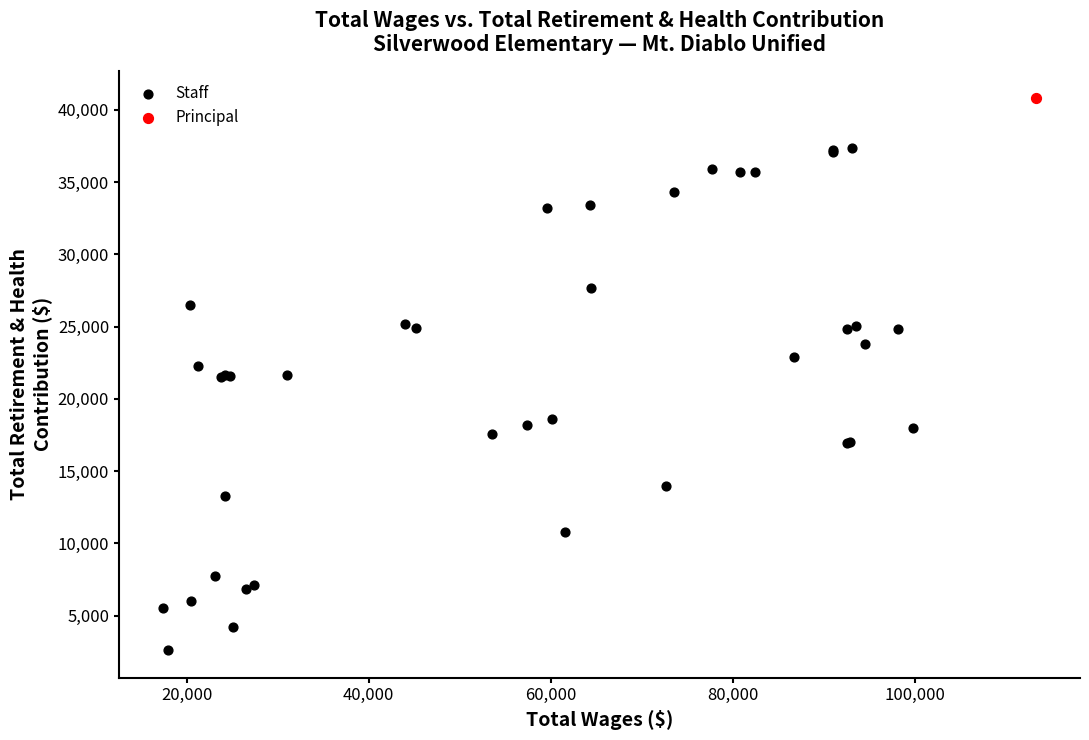

What are all the series names shown in the legend?

Staff, Principal